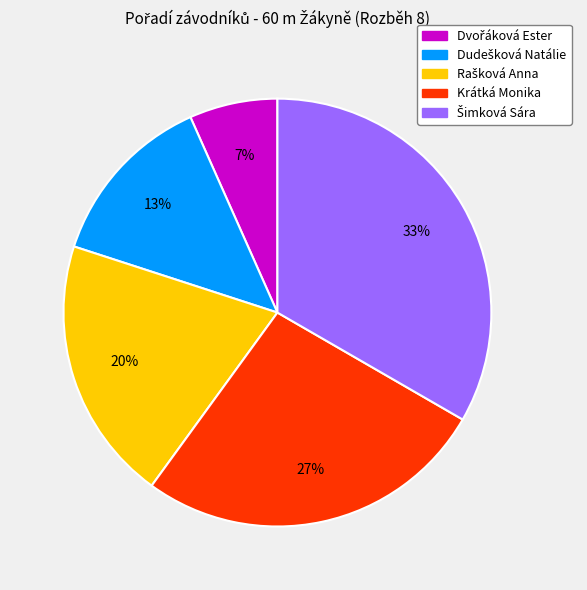

Count the number of slices in the pie.

5